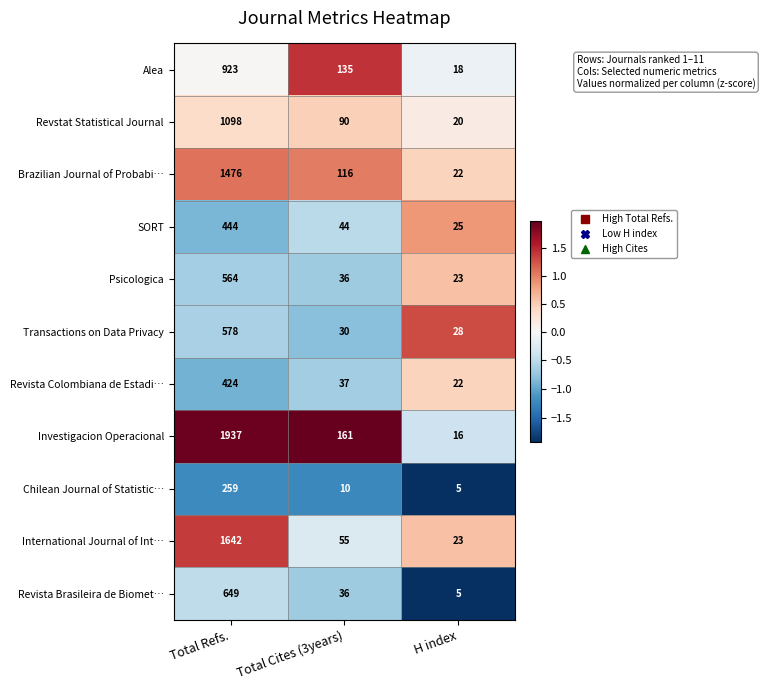

Rank the series by their maximum value, from highest to lowest.

Investigacion Operacional, International Journal of Int…, Brazilian Journal of Probabi…, Revstat Statistical Journal, Alea, Revista Brasileira de Biomet…, Transactions on Data Privacy, Psicologica, SORT, Revista Colombiana de Estadi…, Chilean Journal of Statistic…